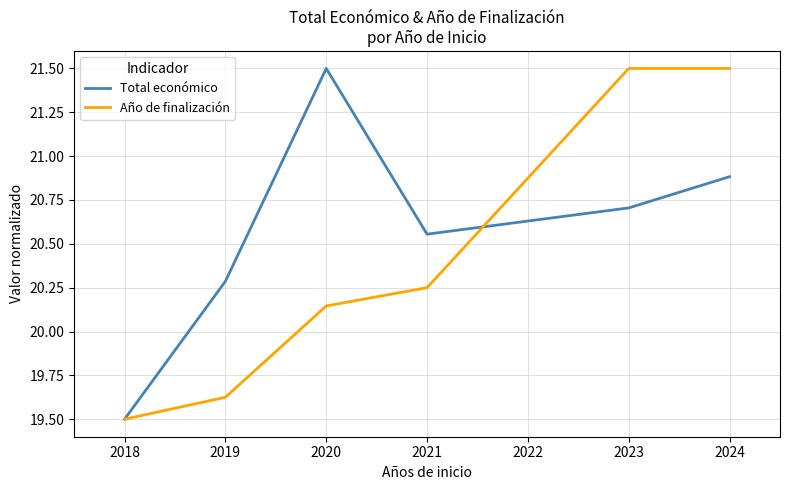

Which series has the largest total across all categories?

Total económico